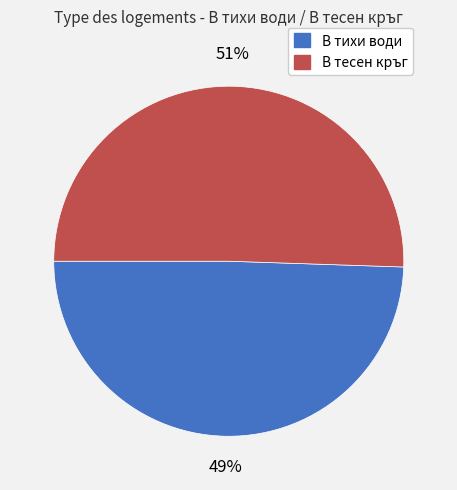

True or false: В тесен кръг accounts for 45% of the total.

False